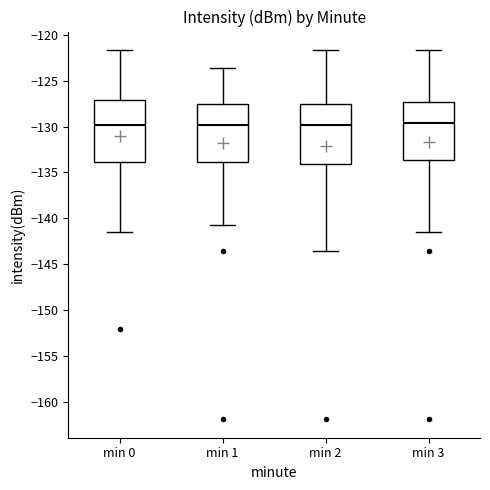

Reading left to right, read every box against the y-axis: the position of its median line, the range the box covers, and the ends of its whiskers. The values are not printed on the chart, so give them approximately, as read against the axis.

min 0: median -130.0, box -134.0 to -127.0, whiskers -141.5 to -121.5
min 1: median -130.0, box -134.0 to -127.5, whiskers -140.5 to -123.5
min 2: median -130.0, box -134.0 to -127.5, whiskers -143.5 to -121.5
min 3: median -129.5, box -133.5 to -127.5, whiskers -141.5 to -121.5